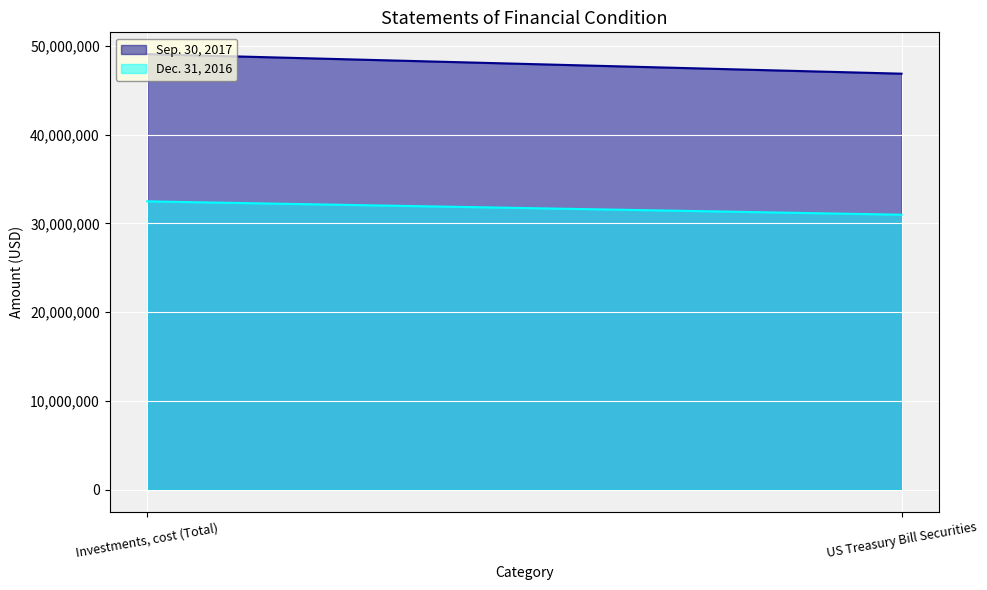

At which label does Dec. 31, 2016 reach its minimum?

US Treasury Bill Securities